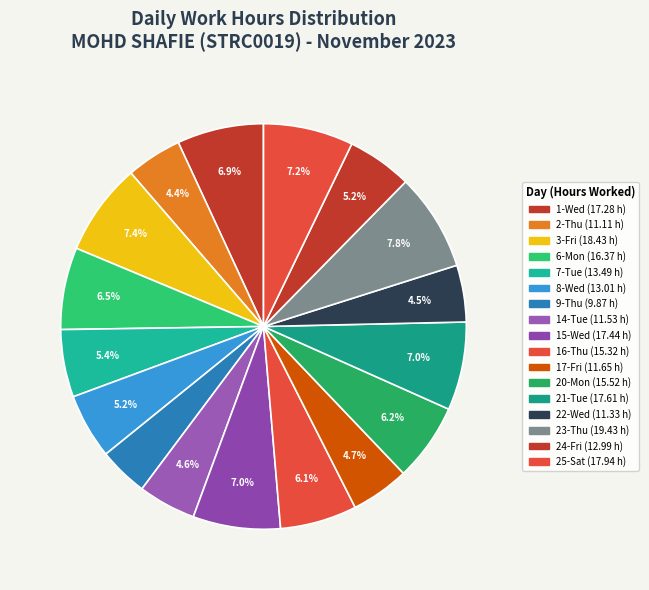

To the nearest percent, what is the difference between the 8-Wed and 20-Mon slice percentages?

1%